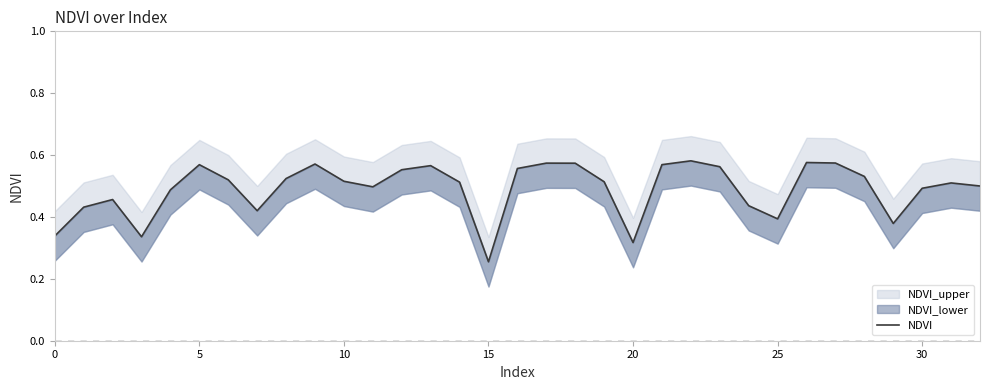

Is it true that the value at 30 is 0.5?

True